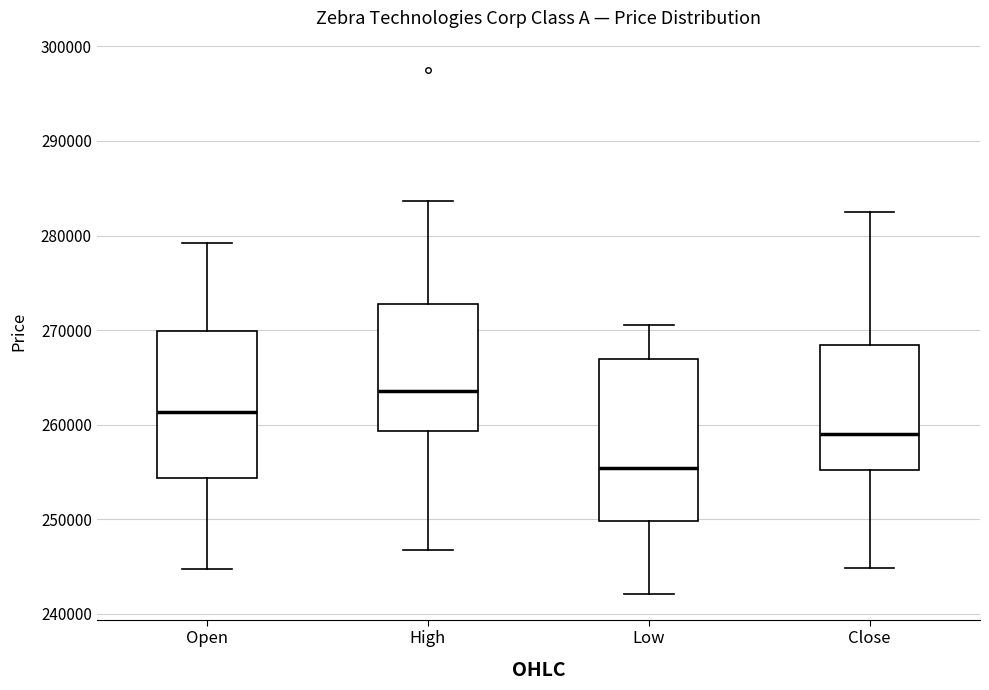

Reading left to right, transcribe this box plot: for each box, give where its median line is, the range the box spans, and where its two whiskers end, as read against the y-axis. The values are not printed on the chart, so give them approximately, as read against the axis.

Open: median 261000, box 254000 to 270000, whiskers 245000 to 279000
High: median 264000, box 259000 to 273000, whiskers 247000 to 284000
Low: median 255000, box 250000 to 267000, whiskers 242000 to 271000
Close: median 259000, box 255000 to 268000, whiskers 245000 to 282000